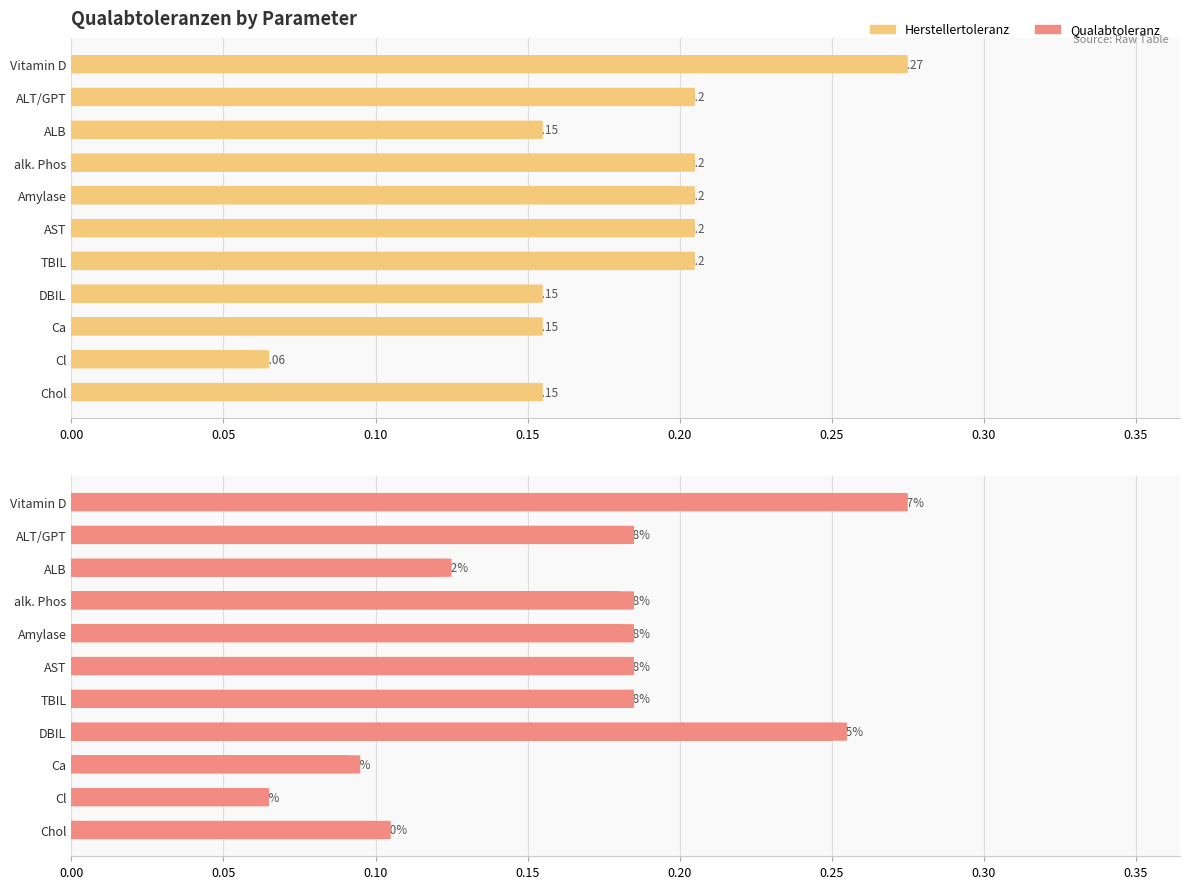

Are the bars horizontal?

Yes